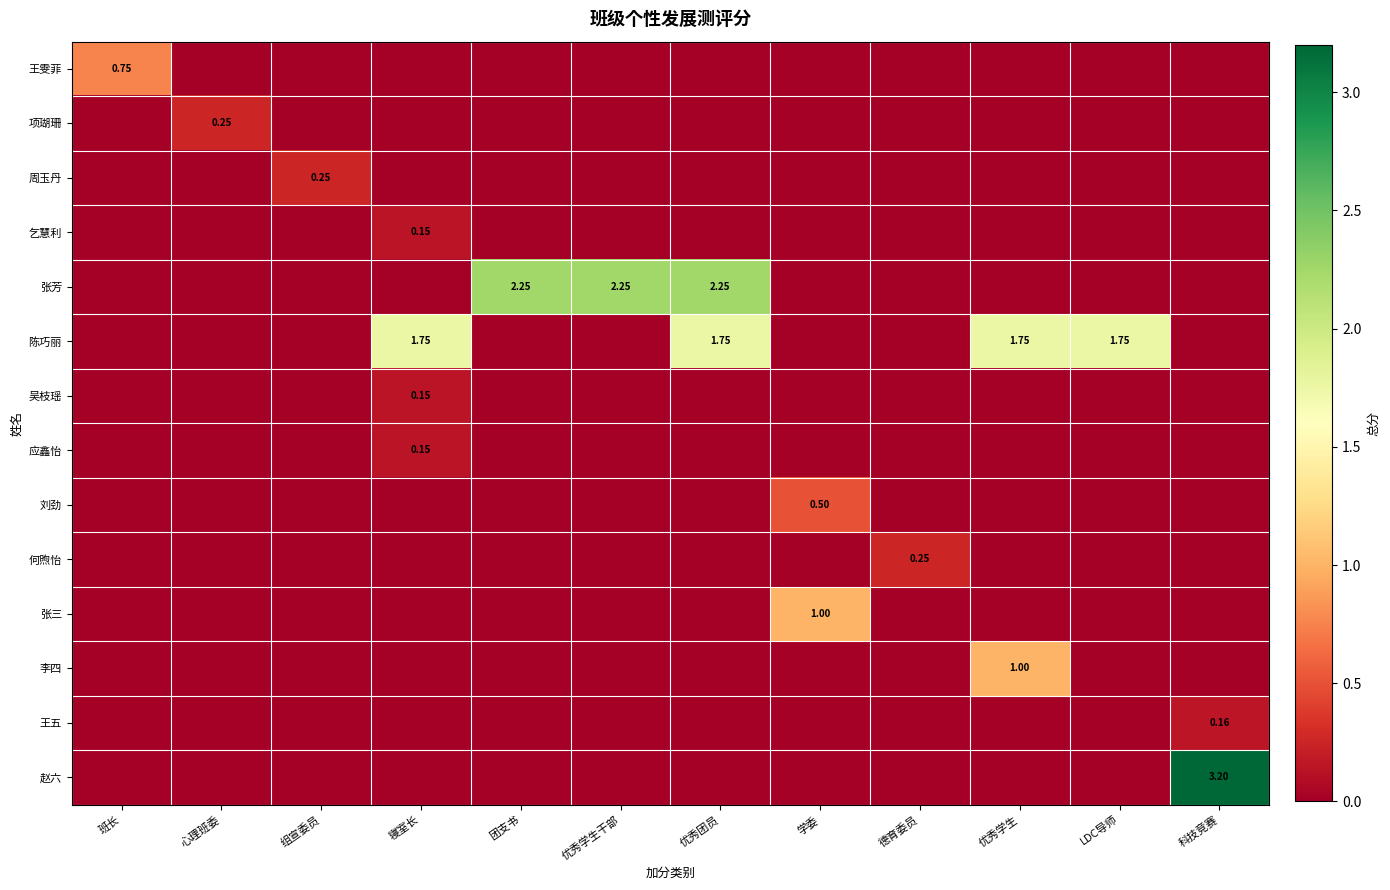

The value of 何煦怡 at 优秀学生干部 is 0.0. True or false?

True